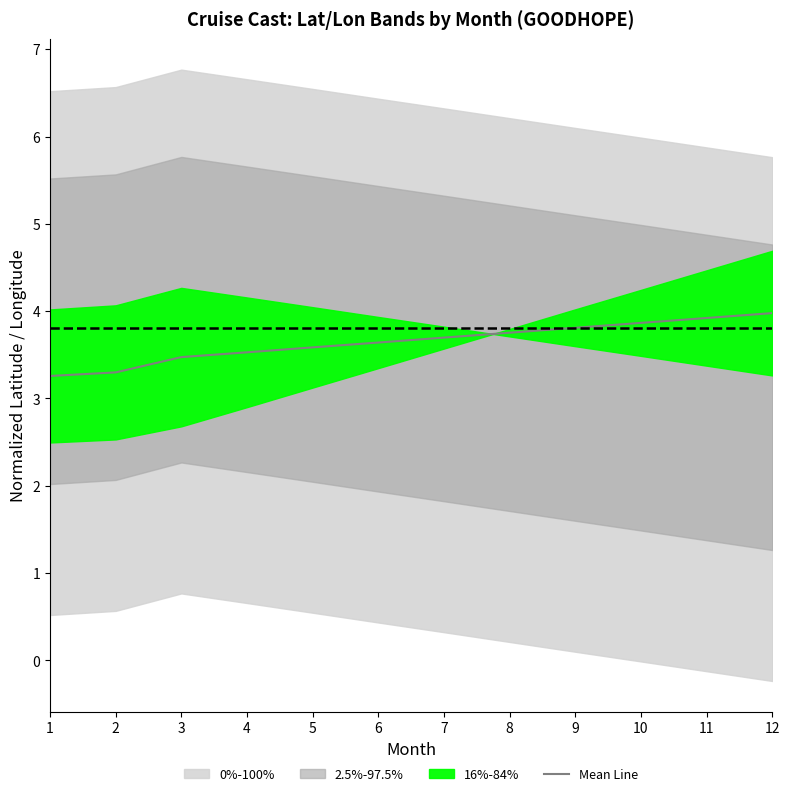

At which category does the chart reach its minimum across all series?

1